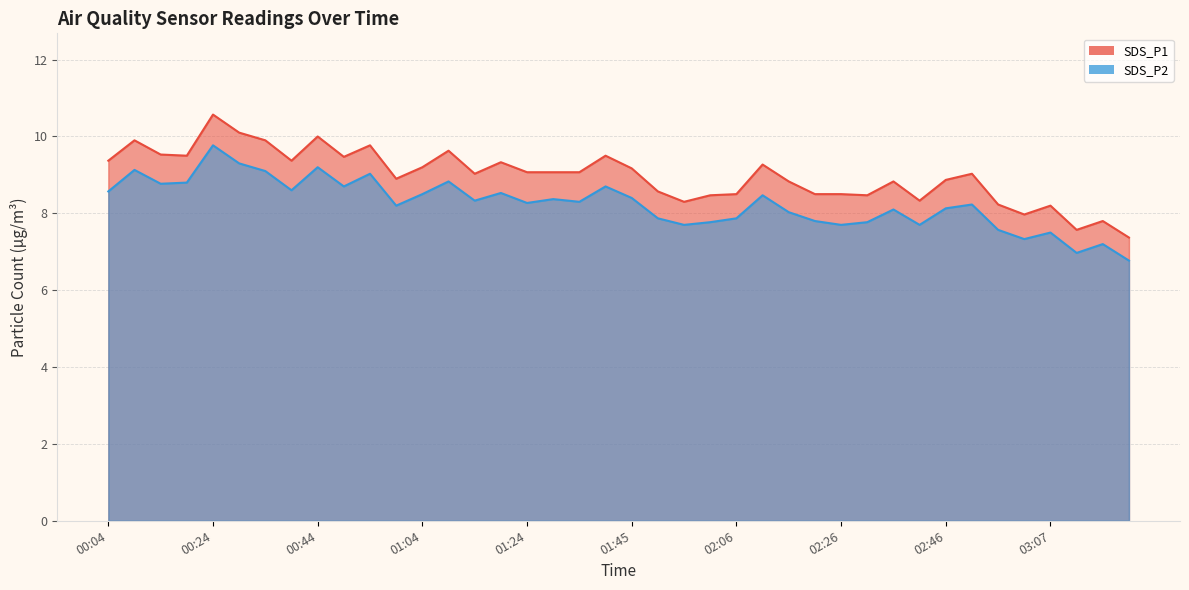

How many data points in SDS_P1 are above 9?

22